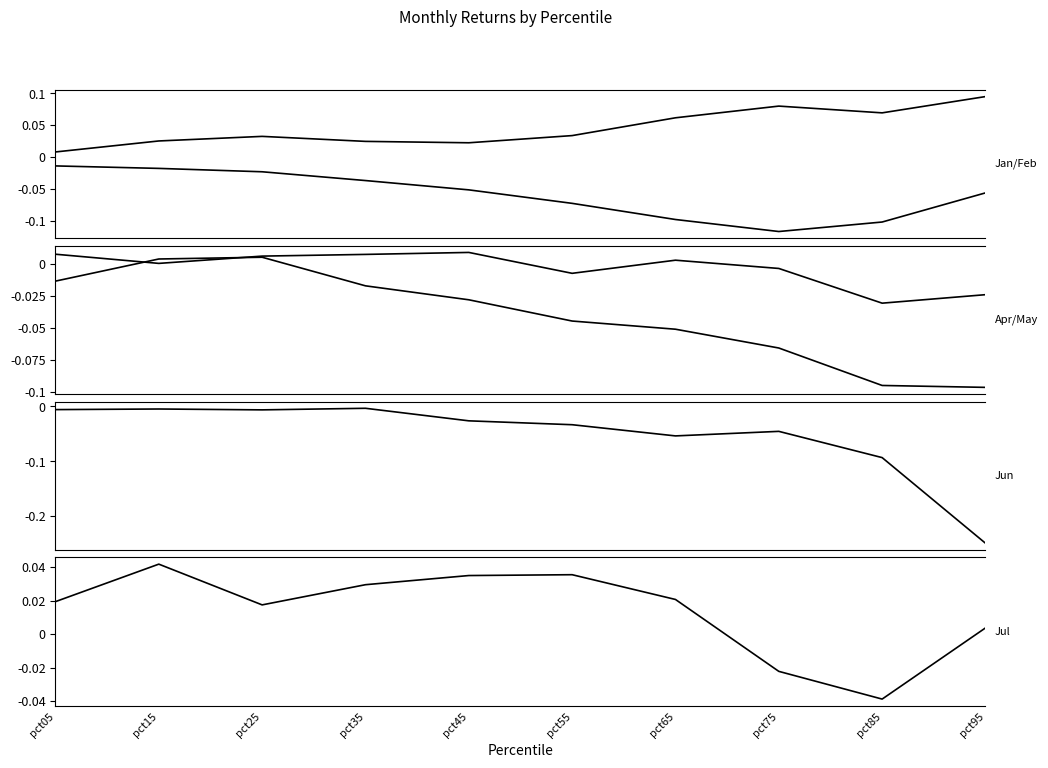

Which series changed the most between pct05 and pct55?

Feb